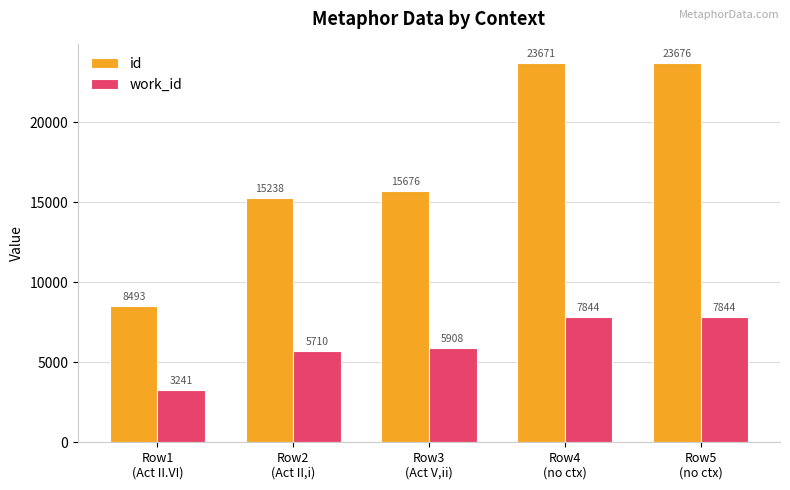

Which series has the widest spread of values?

id